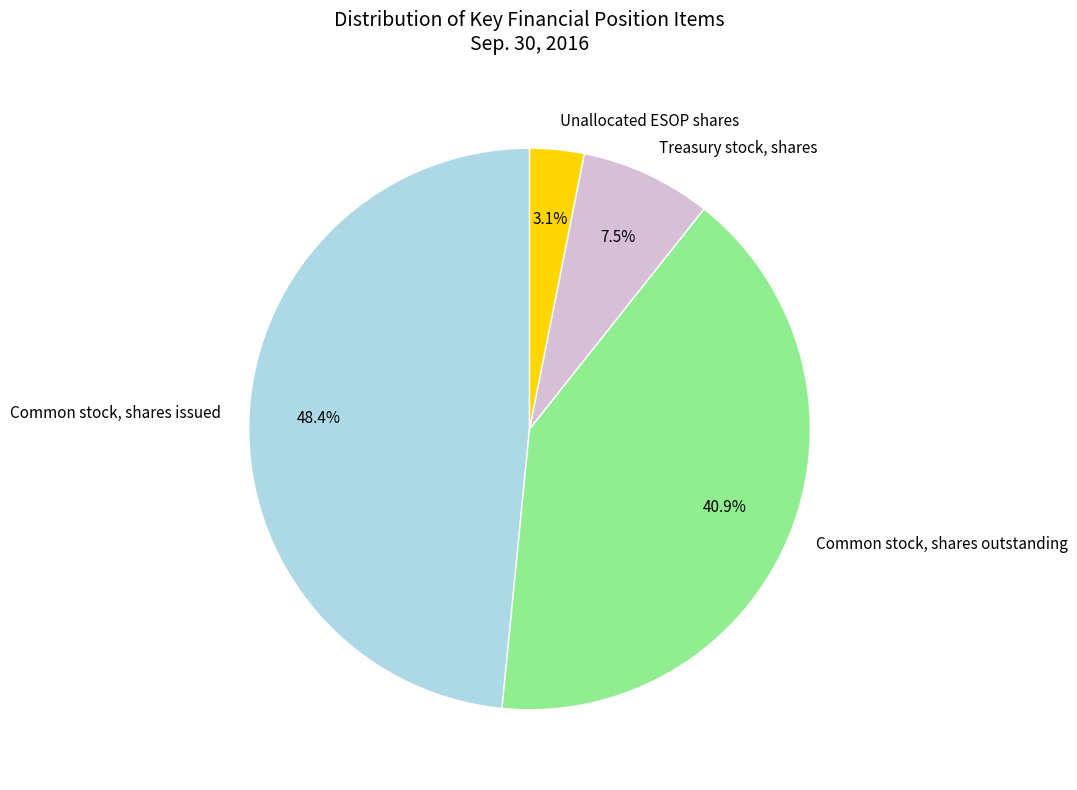

How many segments does this pie chart have?

4